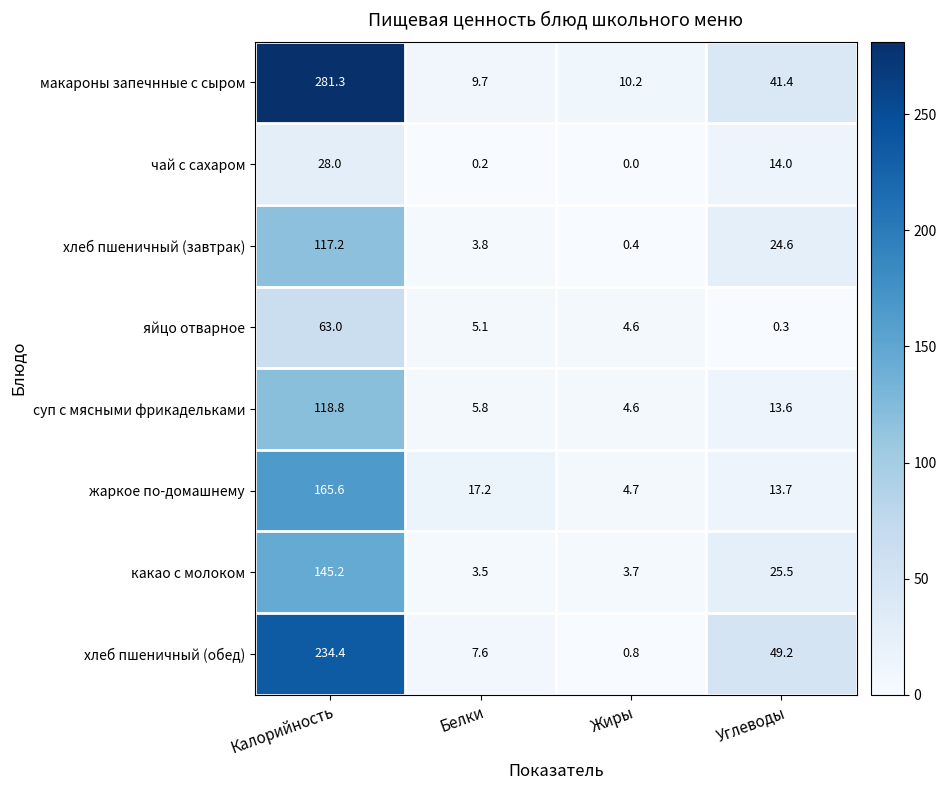

What is the highest value of the жаркое по-домашнему series?

165.6